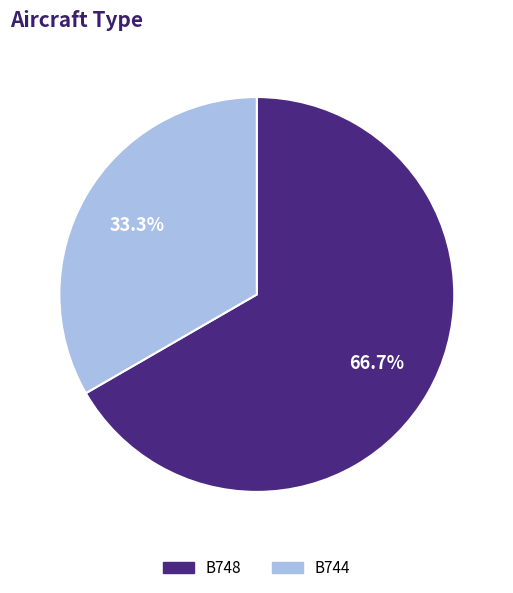

Approximately how many times larger is the value at B748 compared to B744?

2.0